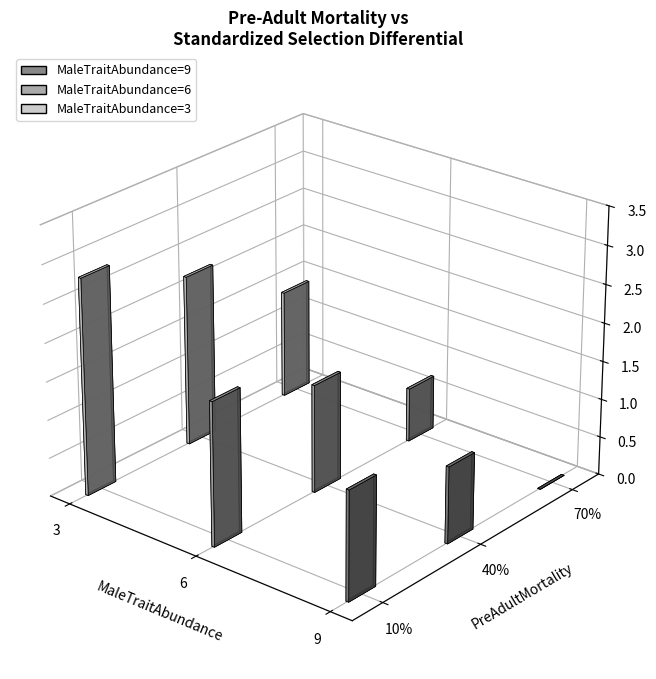

Are the bars grouped side by side (vs. stacked)?

Yes